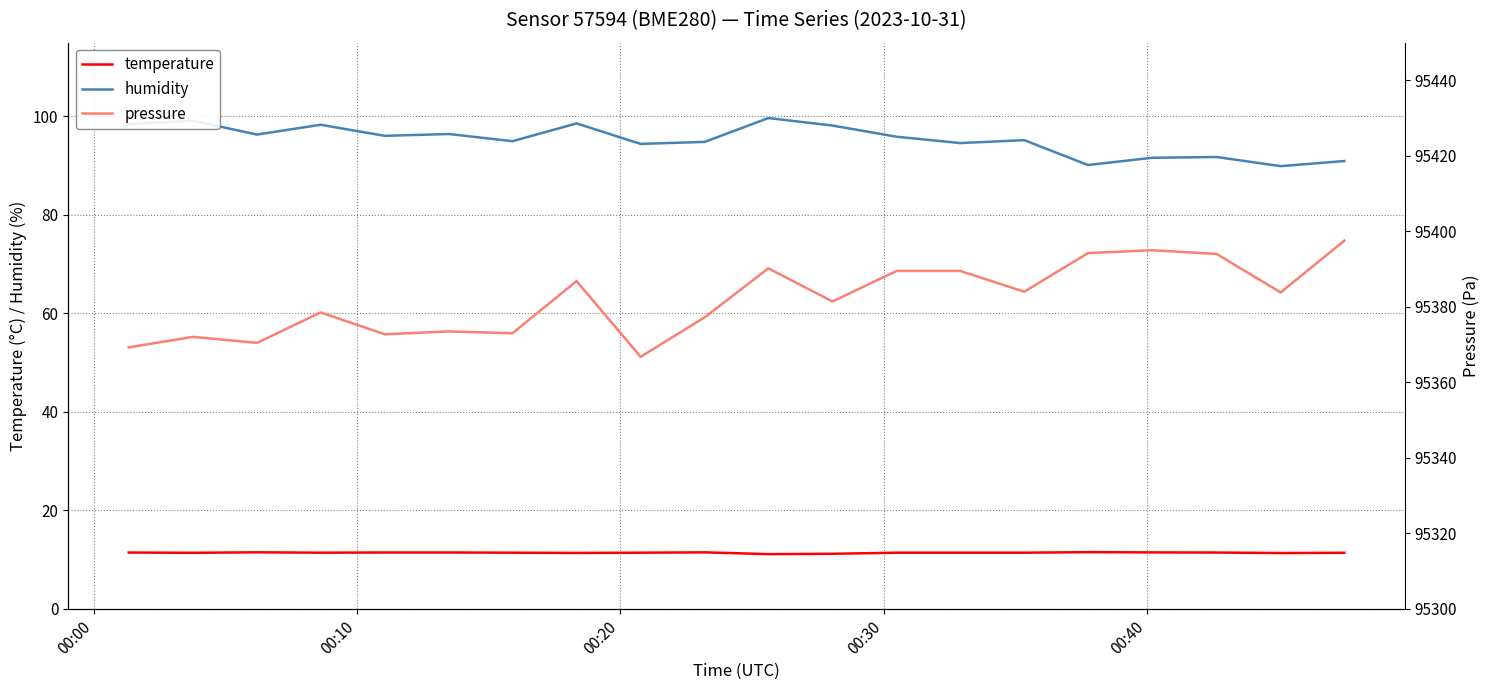

Count the temperature values in the range 11 to 12.

20